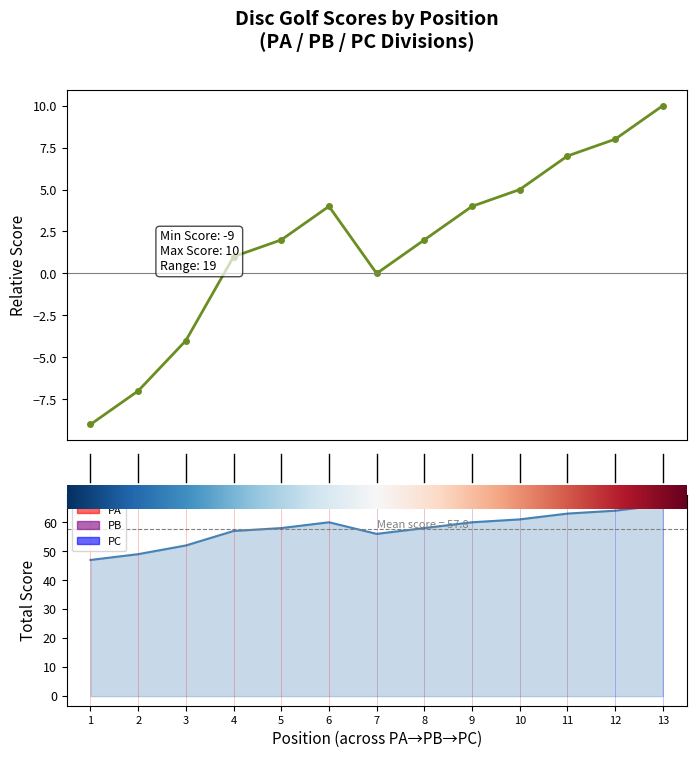

Where is the first local maximum for event_relative_score?

6